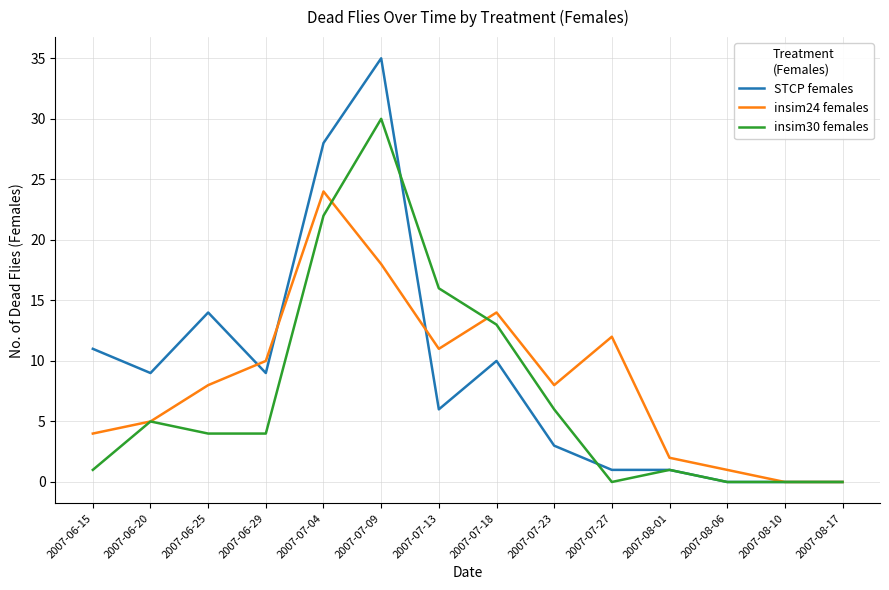

The value of insim24 females at 2007-08-10 is 0. True or false?

True